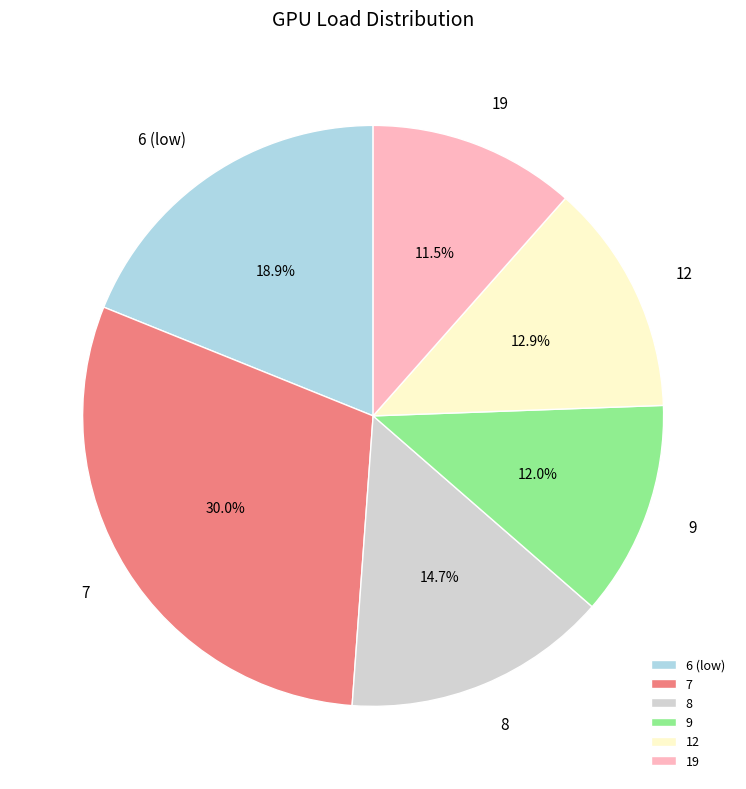

Which slice is the largest?

7